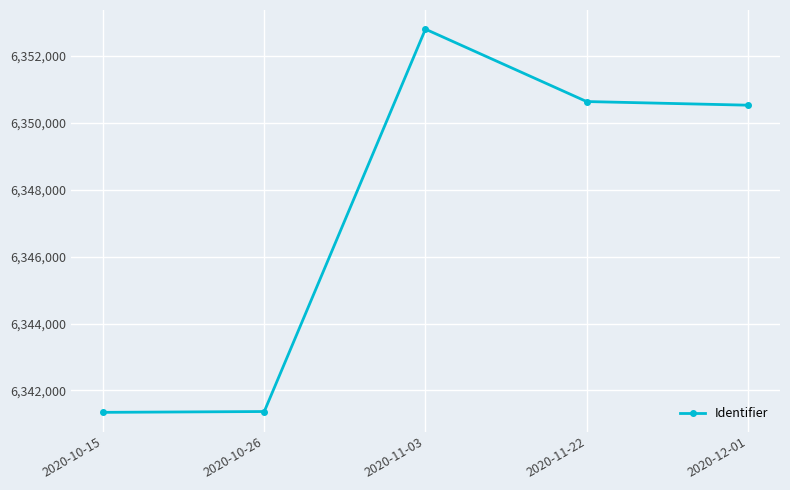

Approximately how many times larger is the value at 2020-12-01 compared to 2020-10-15?

1.0